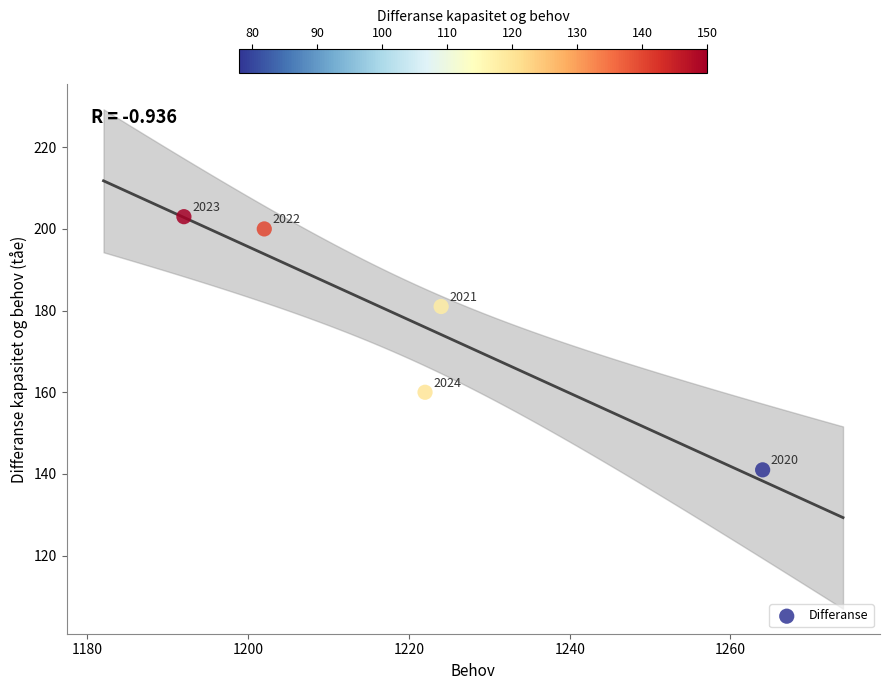

What Y value in the scatter plot is closest to 172?

181